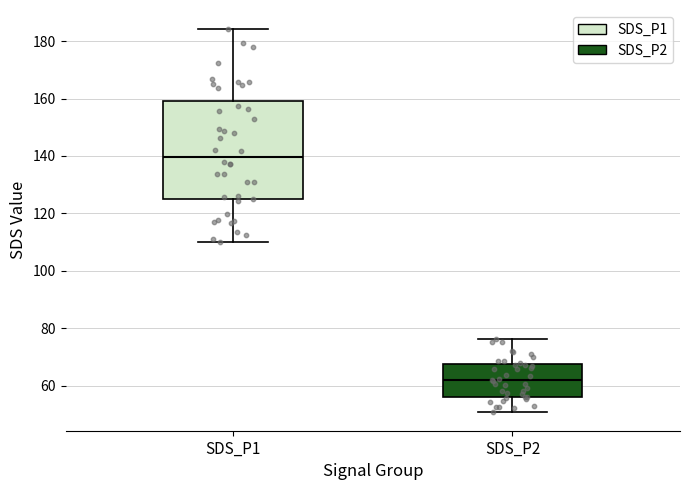

Which box's median line is the lowest?

SDS_P2